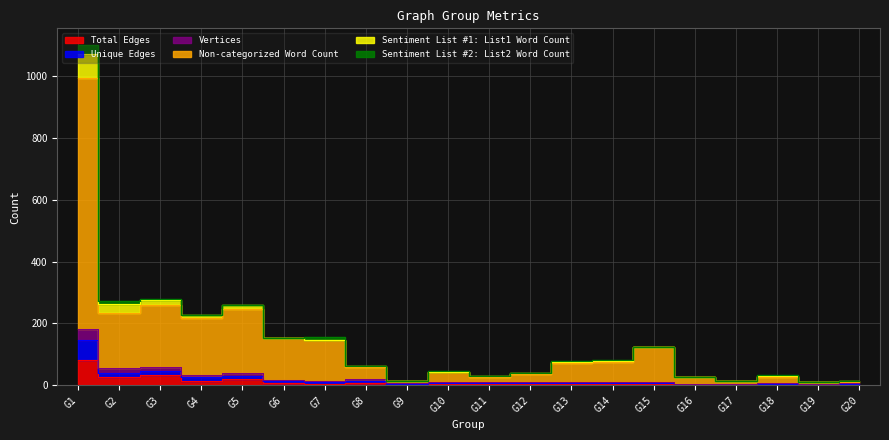

Is it true that Total Edges equals 31 at G1?

False